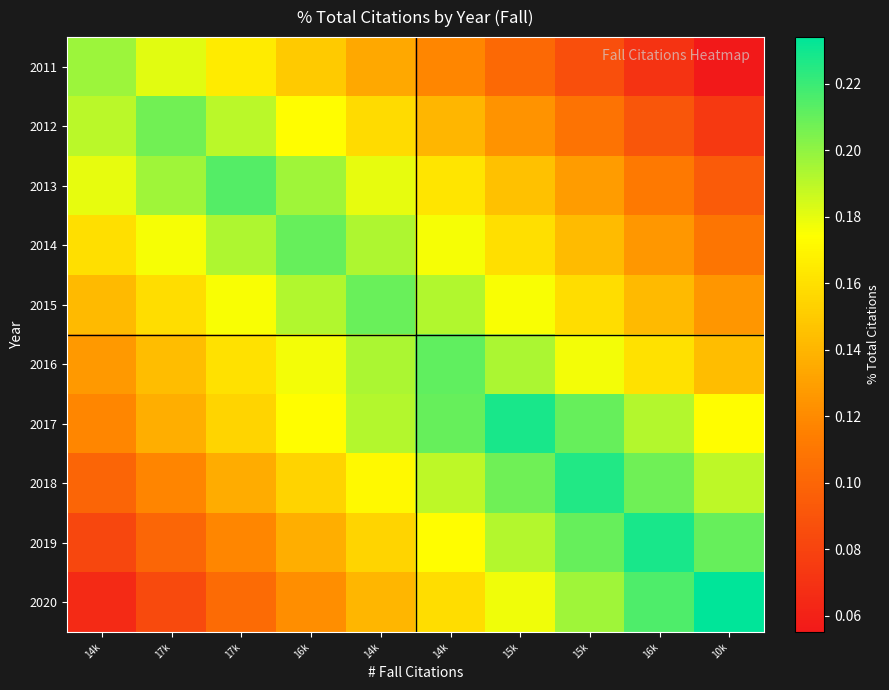

Reading right to left, what are all the values shown in this chart?

2011: 10k=0.1	16k=0.1	15k=0.1	15k=0.1	14k=0.1	14k=0.1	16k=0.1	17k=0.2	17k=0.2	14k=0.2
2012: 10k=0.1	16k=0.1	15k=0.1	15k=0.1	14k=0.1	14k=0.2	16k=0.2	17k=0.2	17k=0.2	14k=0.2
2013: 10k=0.1	16k=0.1	15k=0.1	15k=0.1	14k=0.2	14k=0.2	16k=0.2	17k=0.2	17k=0.2	14k=0.2
2014: 10k=0.1	16k=0.1	15k=0.1	15k=0.2	14k=0.2	14k=0.2	16k=0.2	17k=0.2	17k=0.2	14k=0.2
2015: 10k=0.1	16k=0.1	15k=0.2	15k=0.2	14k=0.2	14k=0.2	16k=0.2	17k=0.2	17k=0.2	14k=0.1
2016: 10k=0.1	16k=0.2	15k=0.2	15k=0.2	14k=0.2	14k=0.2	16k=0.2	17k=0.2	17k=0.1	14k=0.1
2017: 10k=0.2	16k=0.2	15k=0.2	15k=0.2	14k=0.2	14k=0.2	16k=0.2	17k=0.2	17k=0.1	14k=0.1
2018: 10k=0.2	16k=0.2	15k=0.2	15k=0.2	14k=0.2	14k=0.2	16k=0.2	17k=0.1	17k=0.1	14k=0.1
2019: 10k=0.2	16k=0.2	15k=0.2	15k=0.2	14k=0.2	14k=0.2	16k=0.1	17k=0.1	17k=0.1	14k=0.1
2020: 10k=0.2	16k=0.2	15k=0.2	15k=0.2	14k=0.2	14k=0.1	16k=0.1	17k=0.1	17k=0.1	14k=0.1